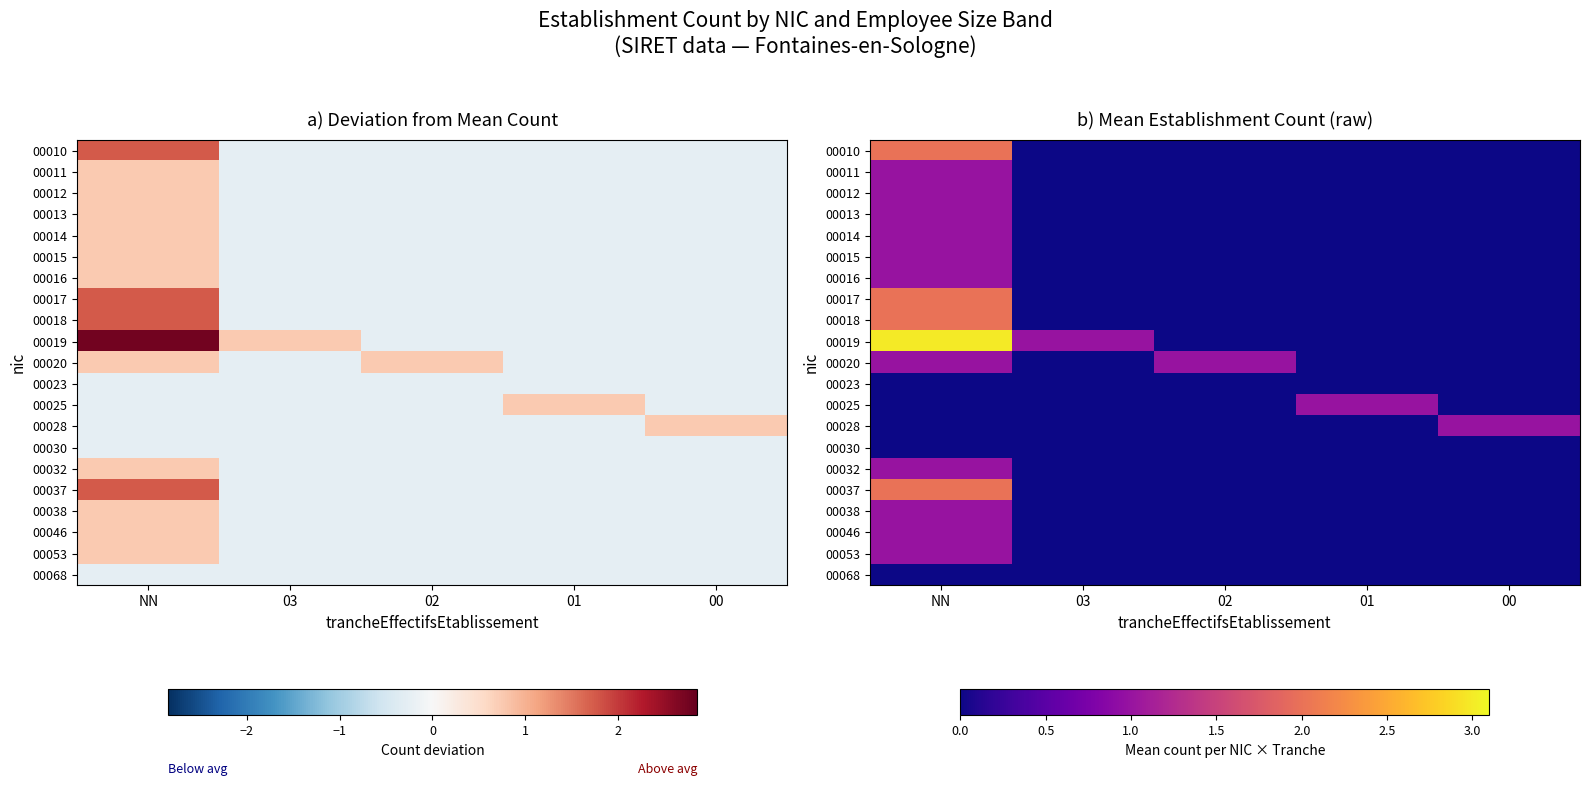

Is the value of 00014 at 00 greater than the value of 00037 at NN?

No